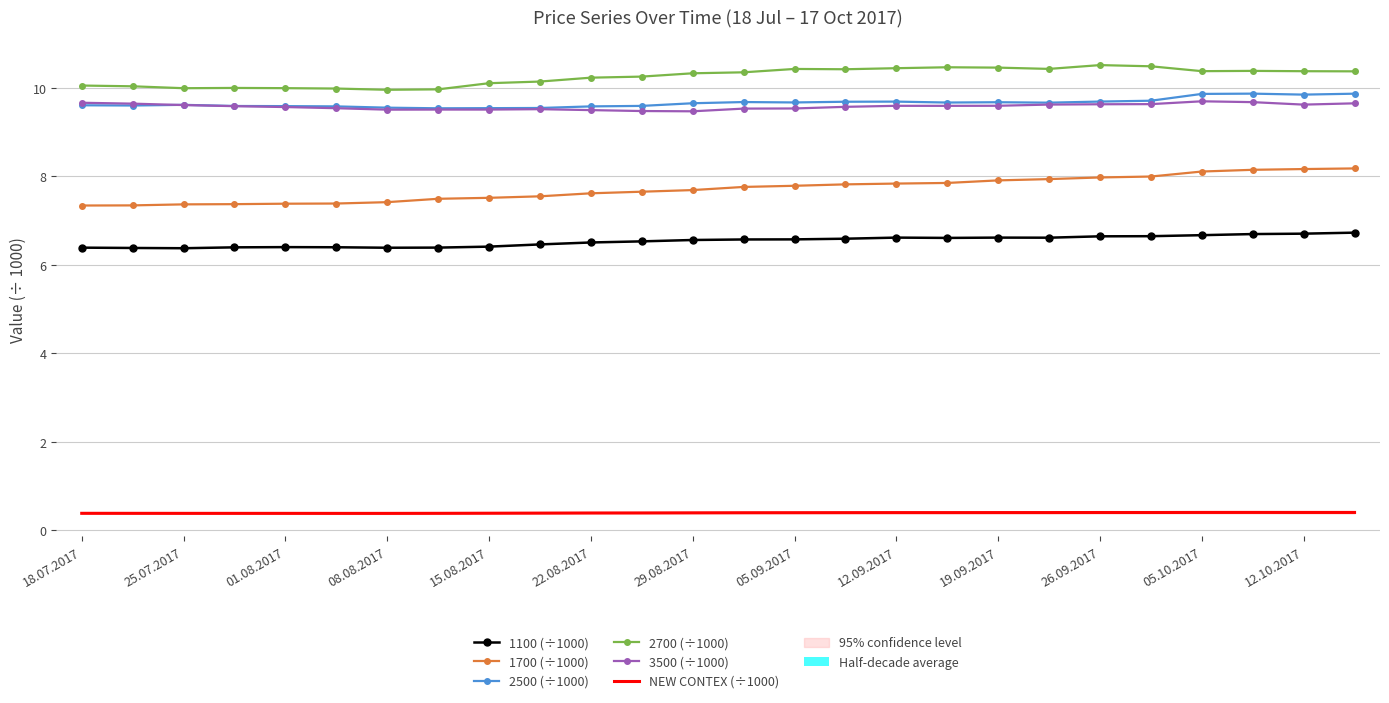

Read the 3500 (÷1000) value at 29.08.2017.

9.5